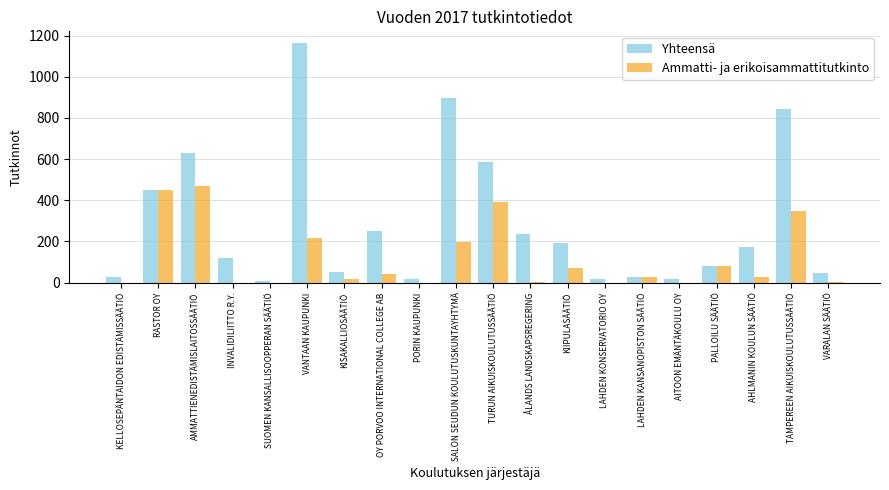

The value of Yhteensä at INVALIDILIITTO R.Y. is 118. True or false?

True